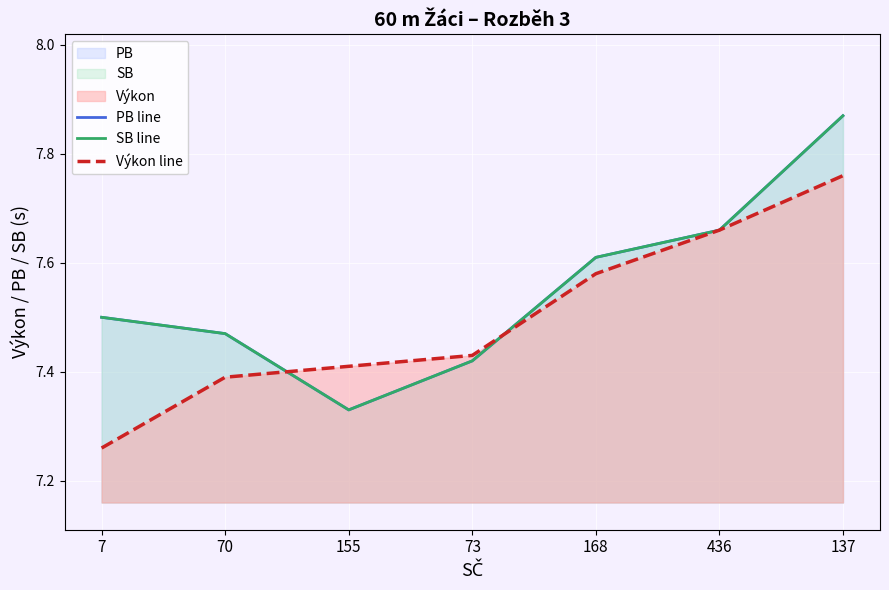

At which label is SB line closest to 7?

155